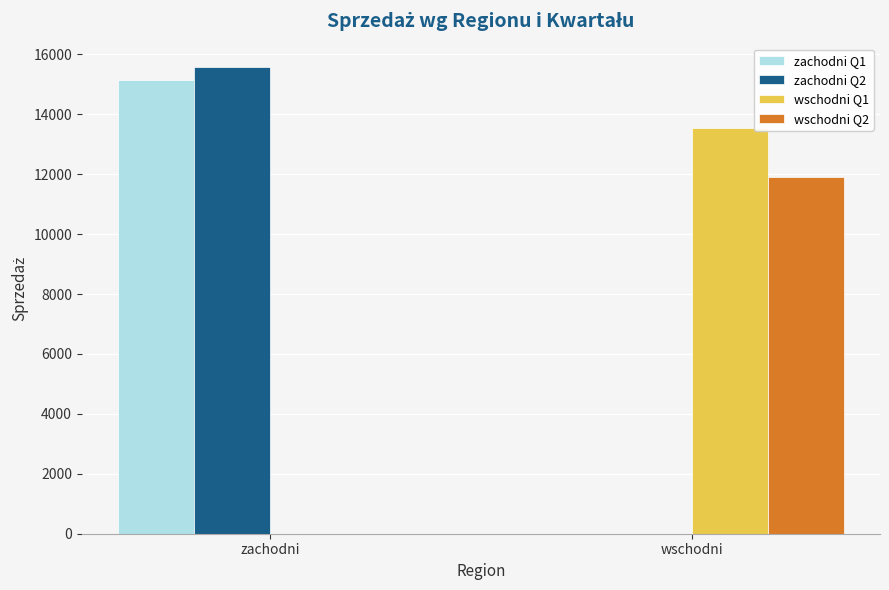

Are the bars grouped side by side (vs. stacked)?

Yes